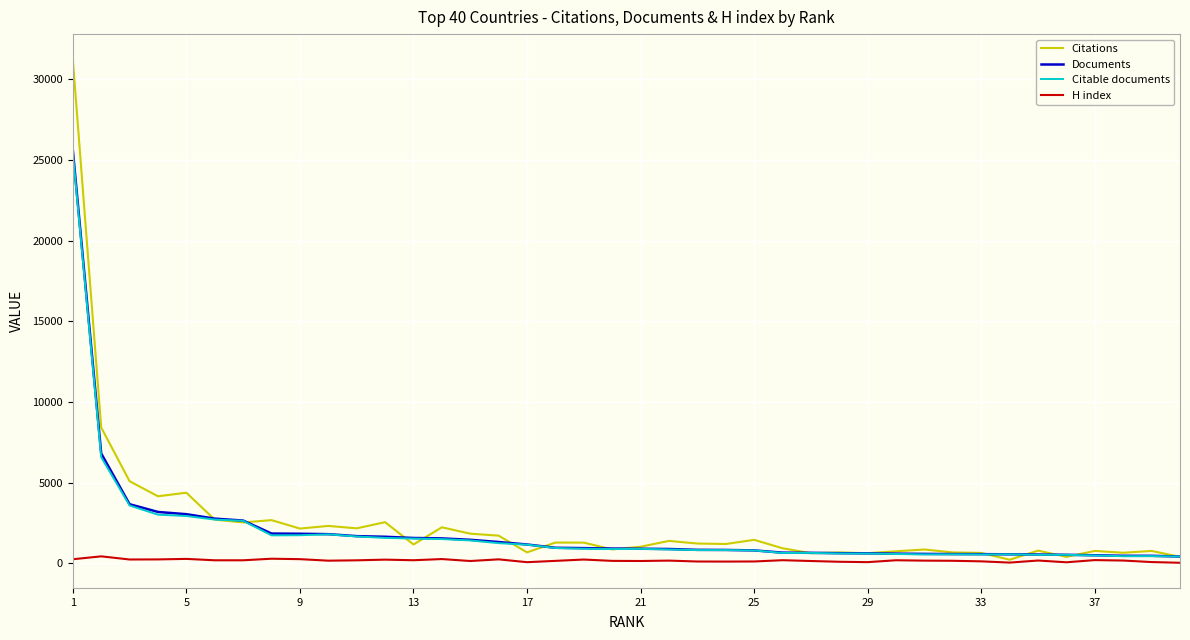

Which series has the widest spread of values?

Citations